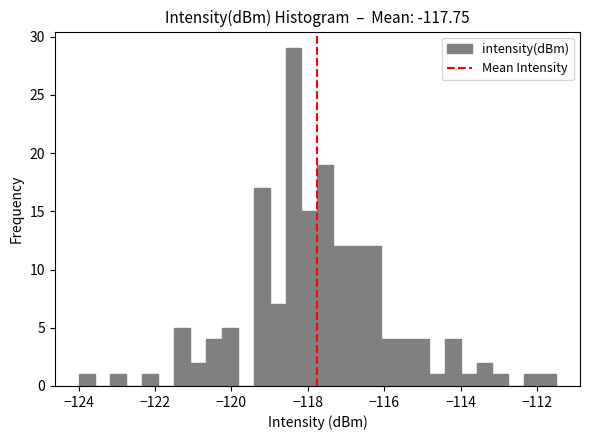

Read against the x-axis, roughly where is the centre of the tallest bar?

-118.4